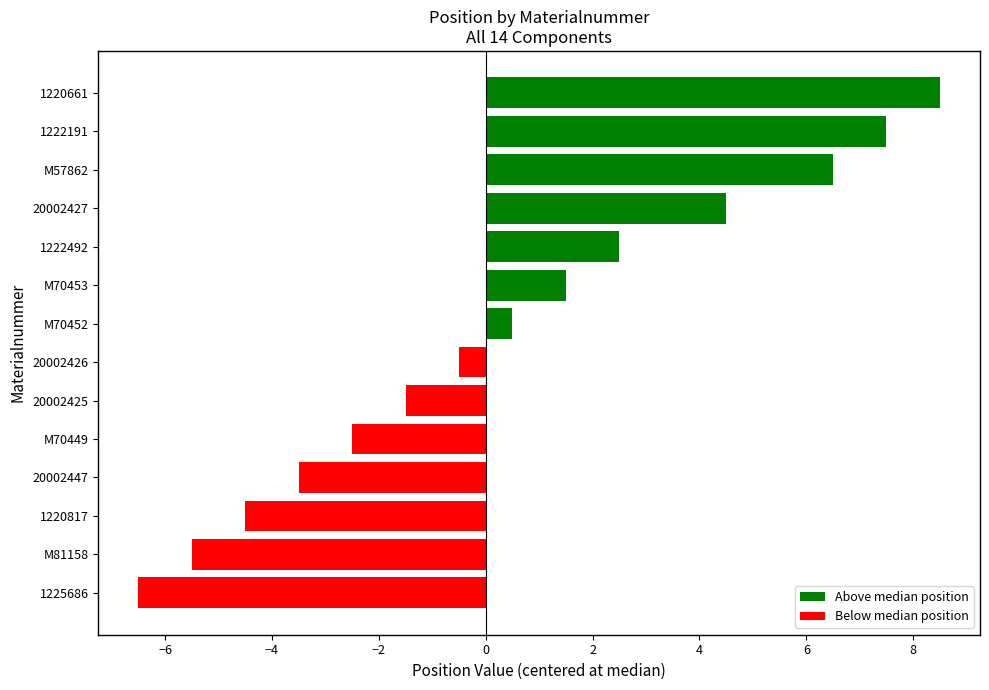

Rank the categories by value from lowest to highest.

1225686, M81158, 1220817, 20002447, M70449, 20002425, 20002426, M70452, M70453, 1222492, 20002427, M57862, 1222191, 1220661